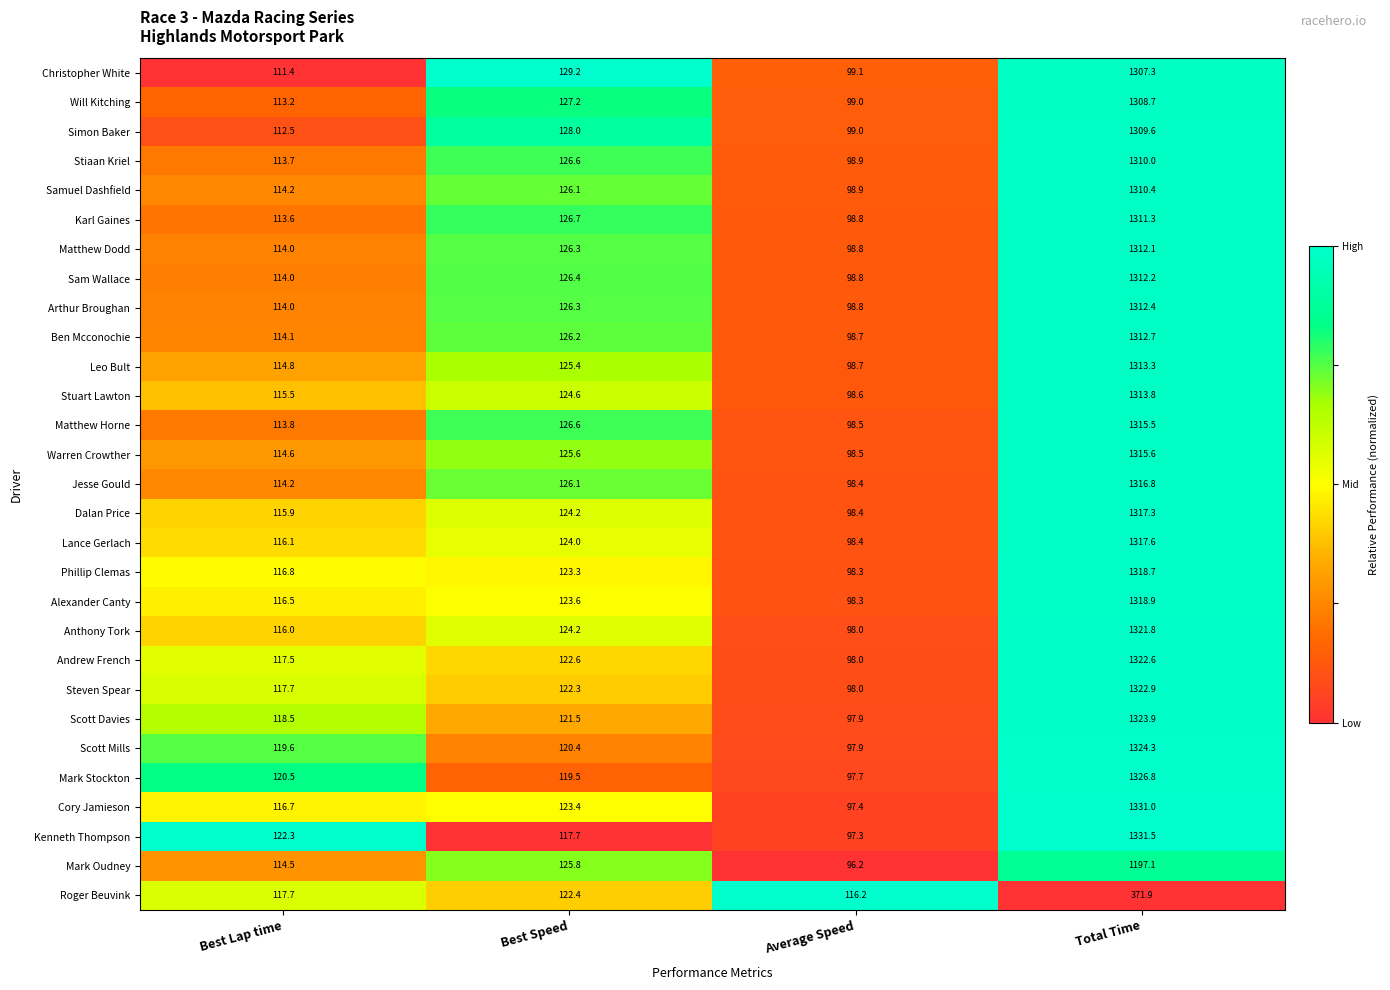

Where is Sam Wallace nearest to the value 705?

Best Speed